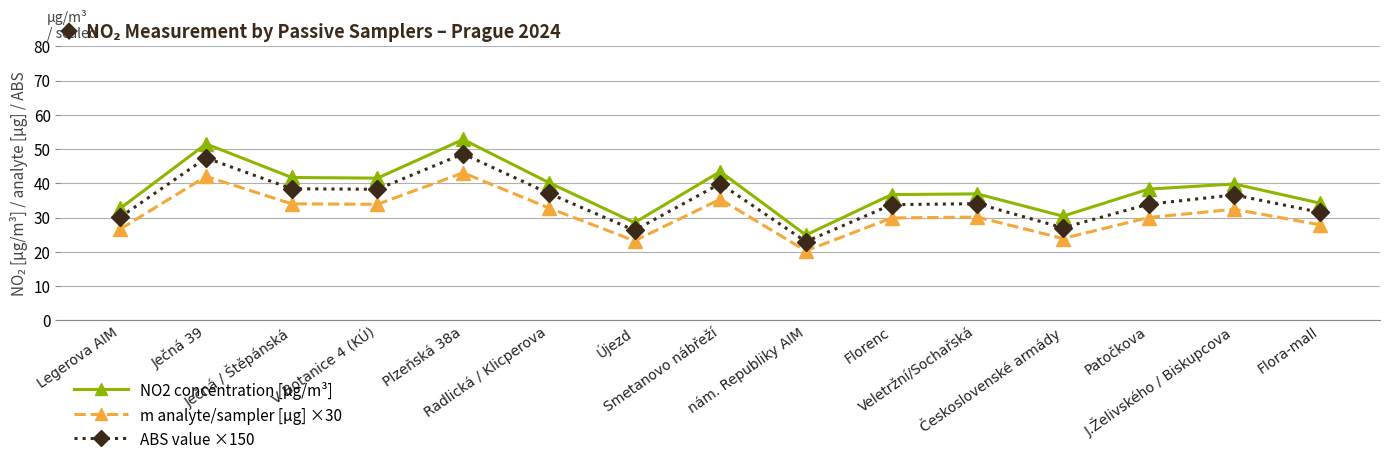

Is the value of m analyte/sampler [µg] ×30 at J.Želivského / Biskupcova greater than the value of ABS value ×150 at Radlická / Klicperova?

No